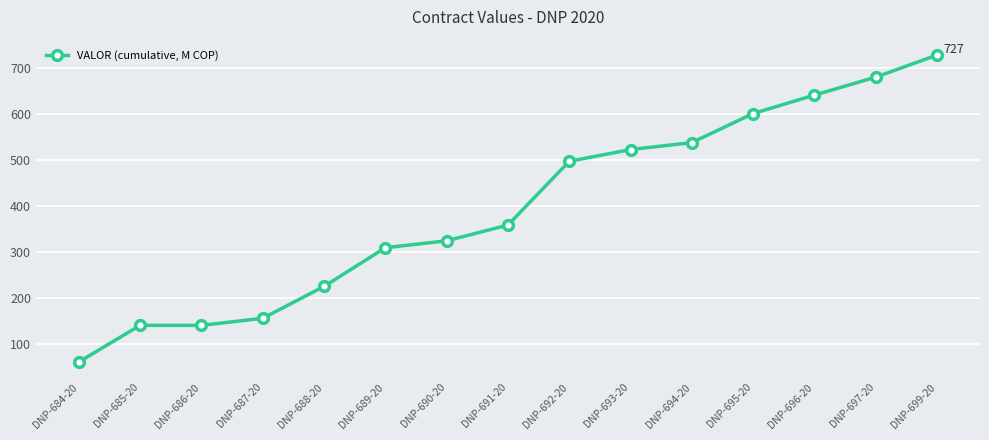

What is the average value?

394.9